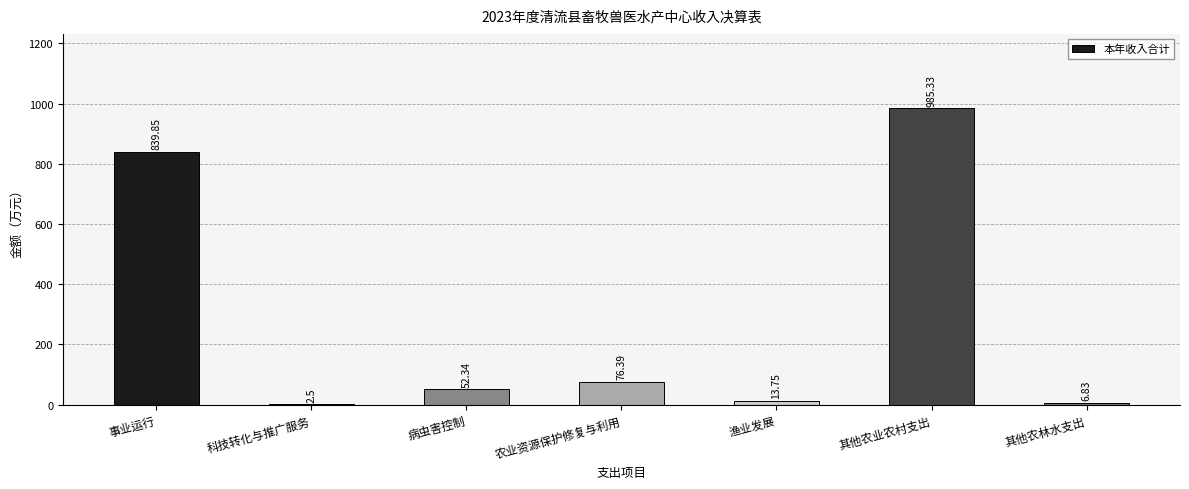

Which label corresponds to the largest value in the chart?

其他农业农村支出